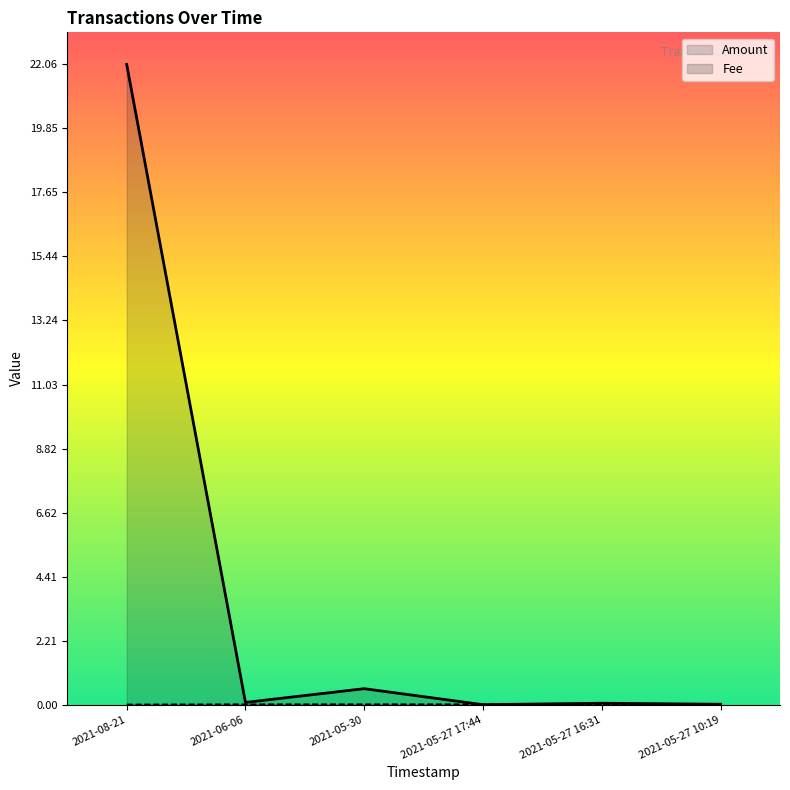

What is the spread (max minus min) of values at 2021-08-21?

22.1